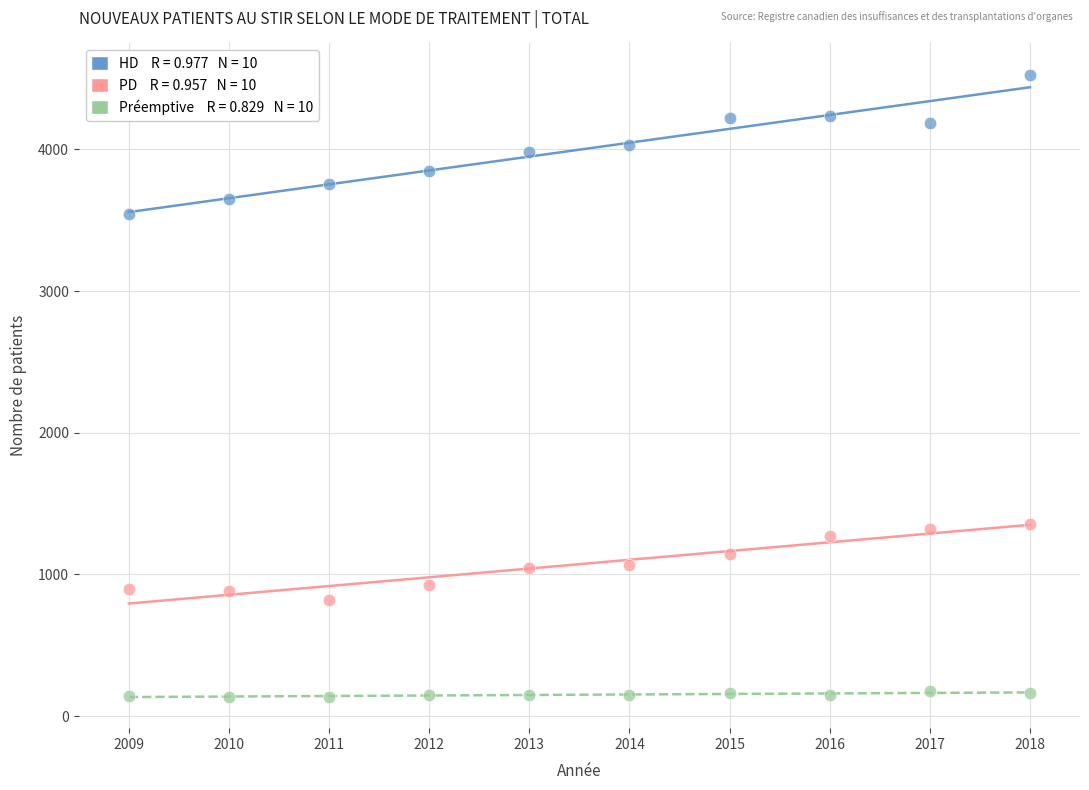

Across all data points, what is the range of Y values (max minus min)?

4393